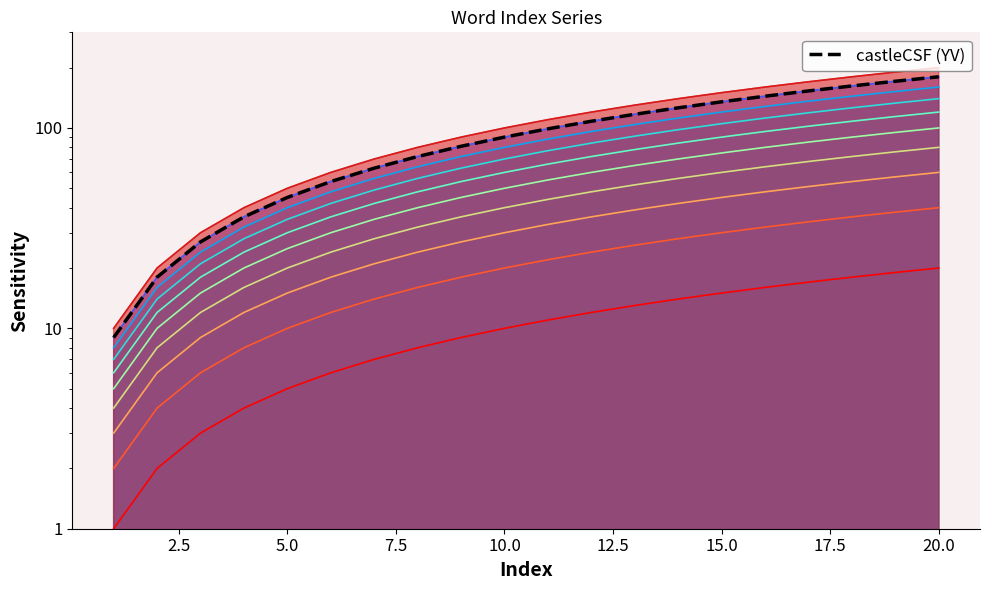

What is the average value?

94